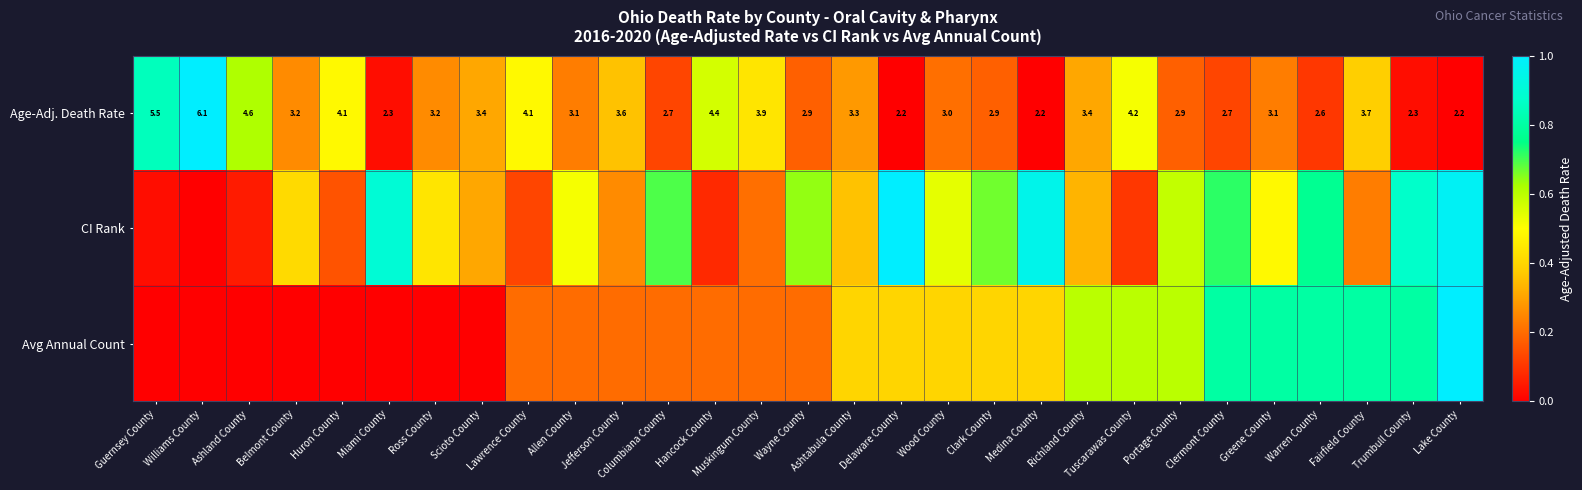

How many data points in Age-Adj. Death Rate are less than 3?

11